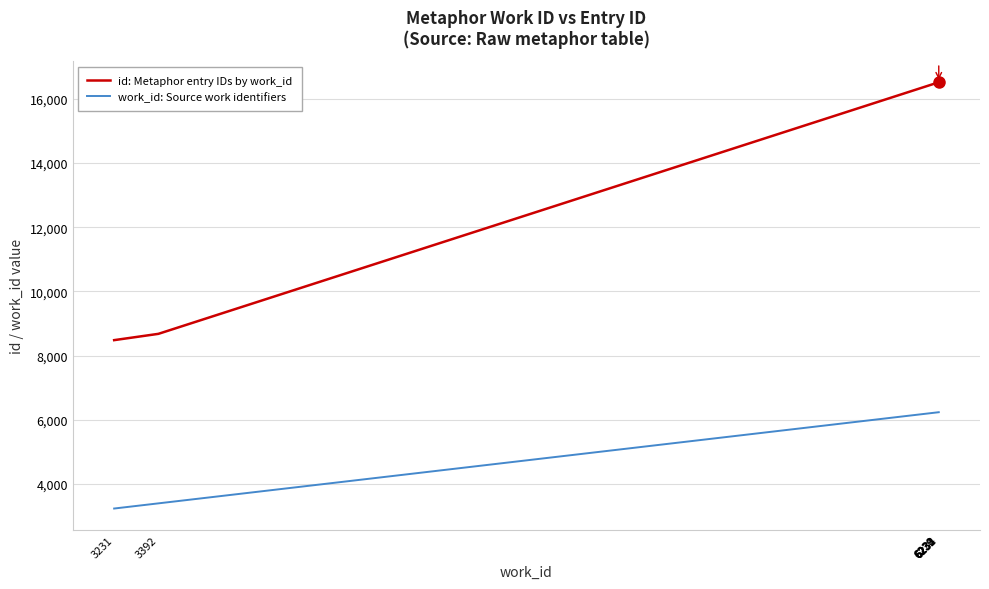

True or false: work_id: Source work identifiers and id: Metaphor entry IDs by work_id intersect in this chart.

False